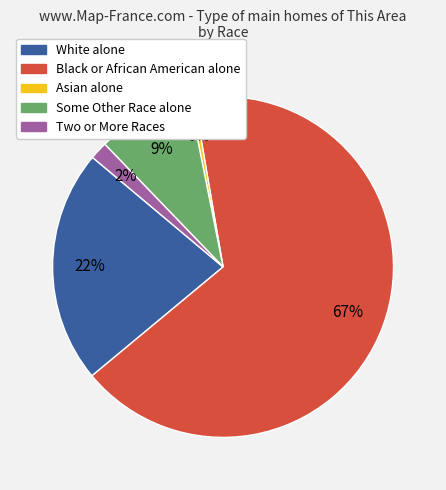

Is it true that Two or More Races is 2% of the pie?

True